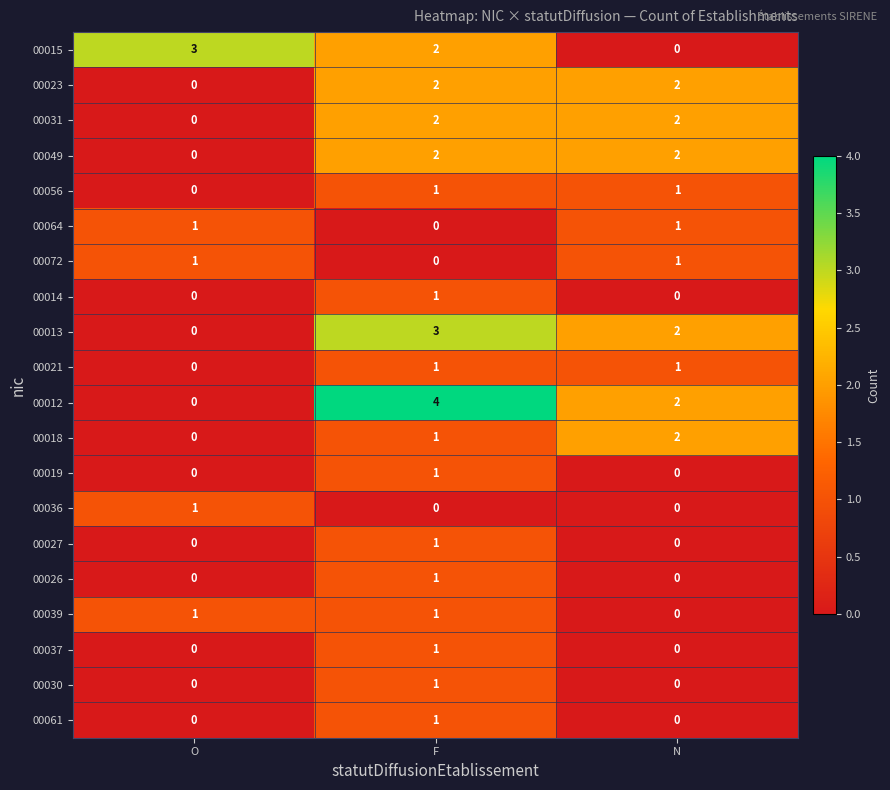

Which series has the largest range (max minus min)?

00012